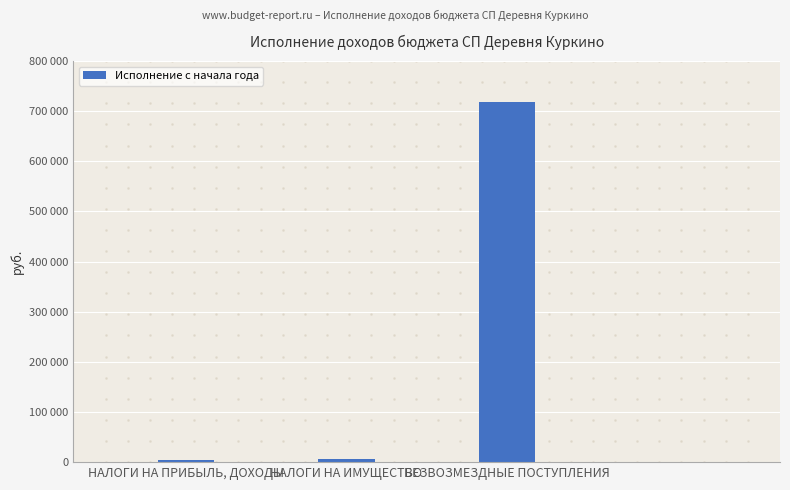

Are the bars horizontal?

No